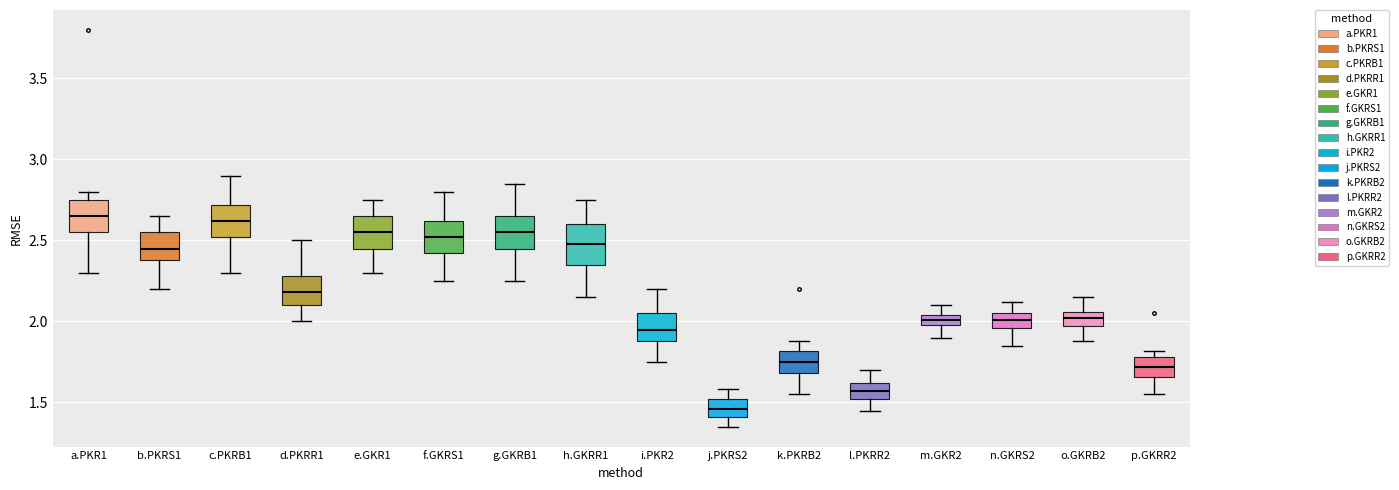

Where is the upper edge of the box for o.GKRB2 on the y-axis? The values are not printed on the chart, so give them approximately, as read against the axis.

2.05